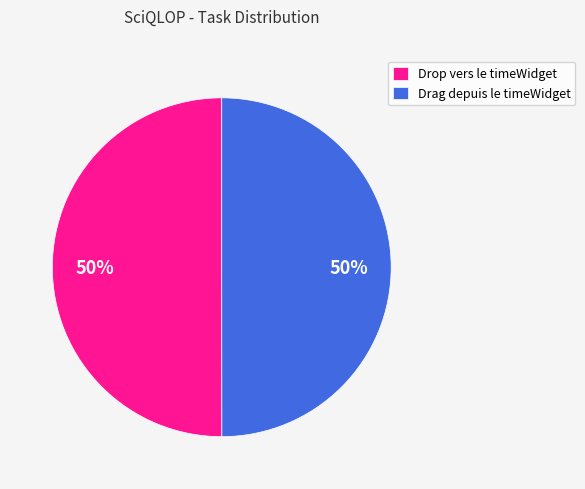

Approximately how many times larger is the value at Drag depuis le timeWidget compared to Drop vers le timeWidget?

1.0